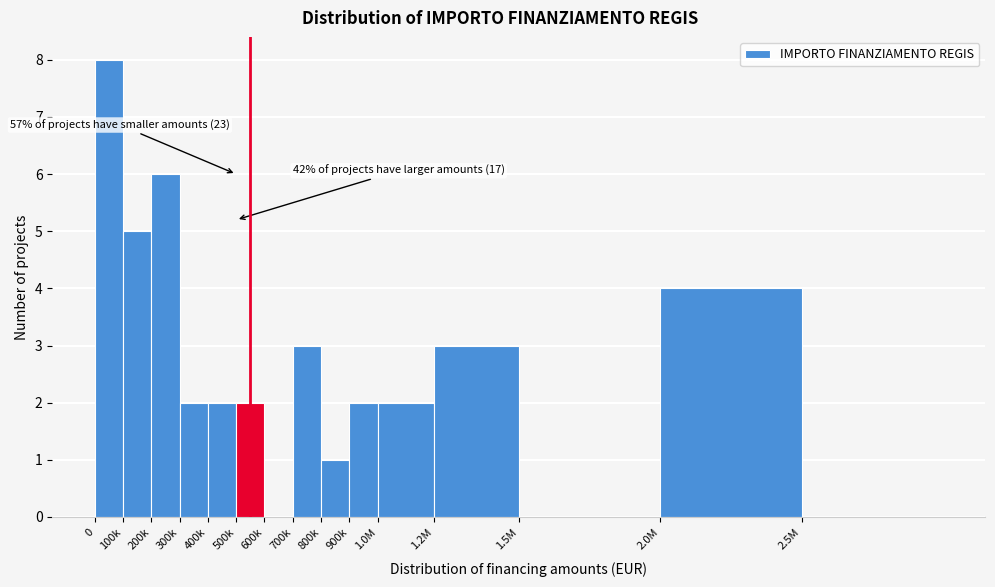

Reading left to right, extract all data points from this chart.

0=8	100k=5	200k=6	300k=2	400k=2	500k=2	600k=0	700k=3	800k=1	900k=2	1.0M=2	1.2M=3	1.5M=0	2.0M=4	2.5M=0